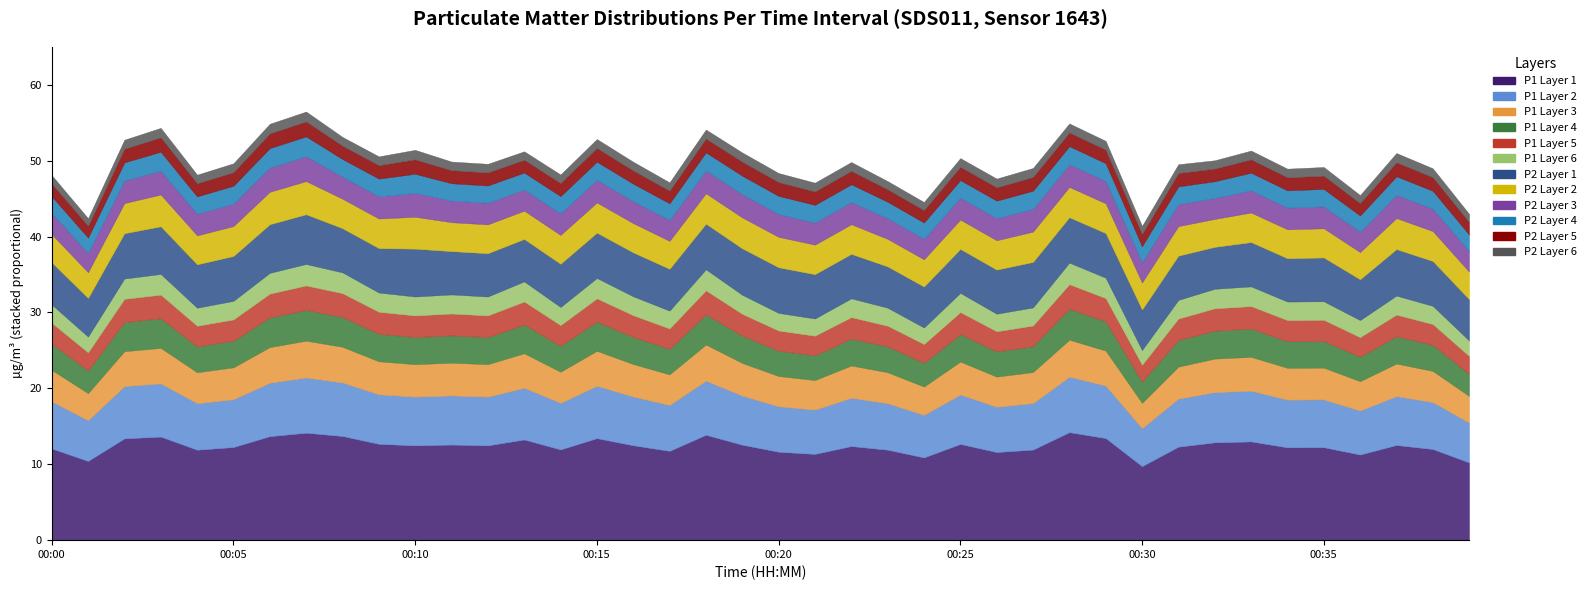

What is the difference between the highest and lowest values at 00:39?

11.1